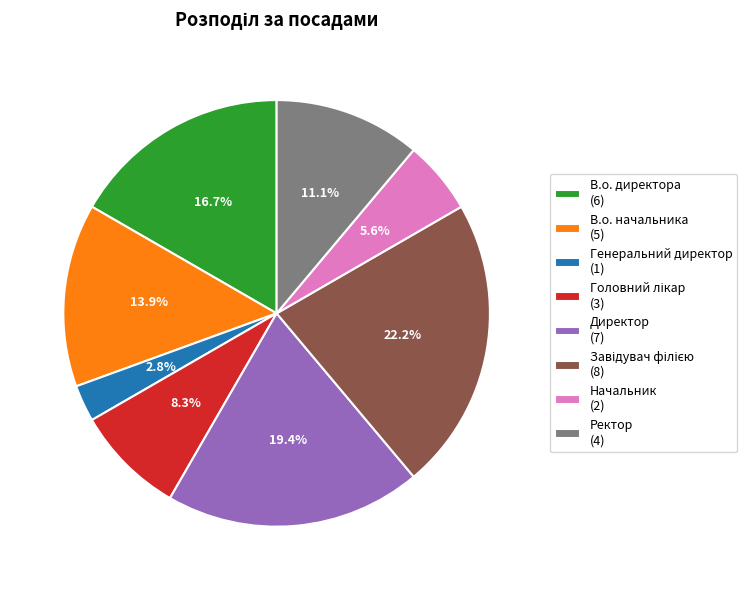

How many segments does this pie chart have?

8